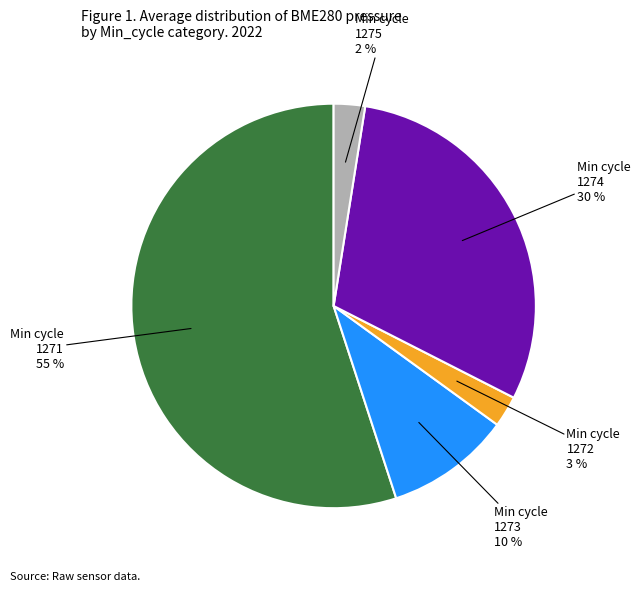

Is there any slice that represents more than half of the pie?

Yes